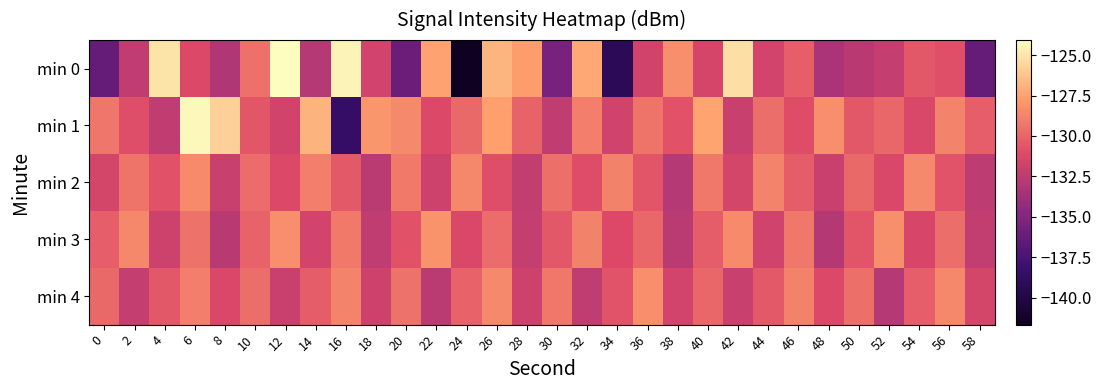

Reading left to right, what are all the values shown in this chart?

min 0: 0=-136.4	2=-132.4	4=-125.1	6=-131.2	8=-133.1	10=-129.5	12=-124.1	14=-132.9	16=-124.5	18=-131.6	20=-136.0	22=-127.5	24=-141.7	26=-126.8	28=-127.7	30=-135.4	32=-127.3	34=-139.2	36=-131.7	38=-128.2	40=-131.4	42=-125.2	44=-131.6	46=-130.3	48=-133.3	50=-132.7	52=-132.2	54=-130.5	56=-130.8	58=-136.4
min 1: 0=-129.2	2=-130.9	4=-132.4	6=-124.3	8=-125.7	10=-130.6	12=-131.6	14=-126.8	16=-138.5	18=-127.9	20=-128.5	22=-131.2	24=-129.8	26=-127.6	28=-130.1	30=-132.4	32=-128.9	34=-131.7	36=-129.3	38=-130.8	40=-127.4	42=-132.1	44=-129.6	46=-131.0	48=-128.2	50=-130.5	52=-129.9	54=-131.3	56=-128.7	58=-130.2
min 2: 0=-131.5	2=-129.3	4=-130.8	6=-128.4	8=-132.1	10=-129.7	12=-131.2	14=-128.9	16=-130.4	18=-132.6	20=-129.1	22=-131.8	24=-128.6	26=-130.9	28=-132.3	30=-129.5	32=-131.0	34=-128.8	36=-130.6	38=-132.8	40=-129.2	42=-131.5	44=-128.7	46=-130.3	48=-132.0	50=-129.8	52=-131.3	54=-128.5	56=-130.7	58=-132.5
min 3: 0=-130.2	2=-128.6	4=-131.9	6=-129.4	8=-132.7	10=-130.0	12=-128.3	14=-131.6	16=-129.1	18=-132.4	20=-130.8	22=-128.1	24=-131.3	26=-129.7	28=-132.2	30=-130.5	32=-128.8	34=-131.1	36=-129.9	38=-132.6	40=-130.3	42=-128.4	44=-131.7	46=-129.2	48=-132.9	50=-130.6	52=-128.2	54=-131.4	56=-129.6	58=-132.3
min 4: 0=-129.8	2=-132.2	4=-130.5	6=-128.9	8=-131.3	10=-129.6	12=-132.0	14=-130.3	16=-128.7	18=-131.8	20=-129.4	22=-132.6	24=-130.1	26=-128.5	28=-131.9	30=-129.2	32=-132.4	34=-130.7	36=-128.3	38=-131.6	40=-129.9	42=-132.1	44=-130.4	46=-128.8	48=-131.2	50=-129.5	52=-132.8	54=-130.2	56=-128.6	58=-131.5